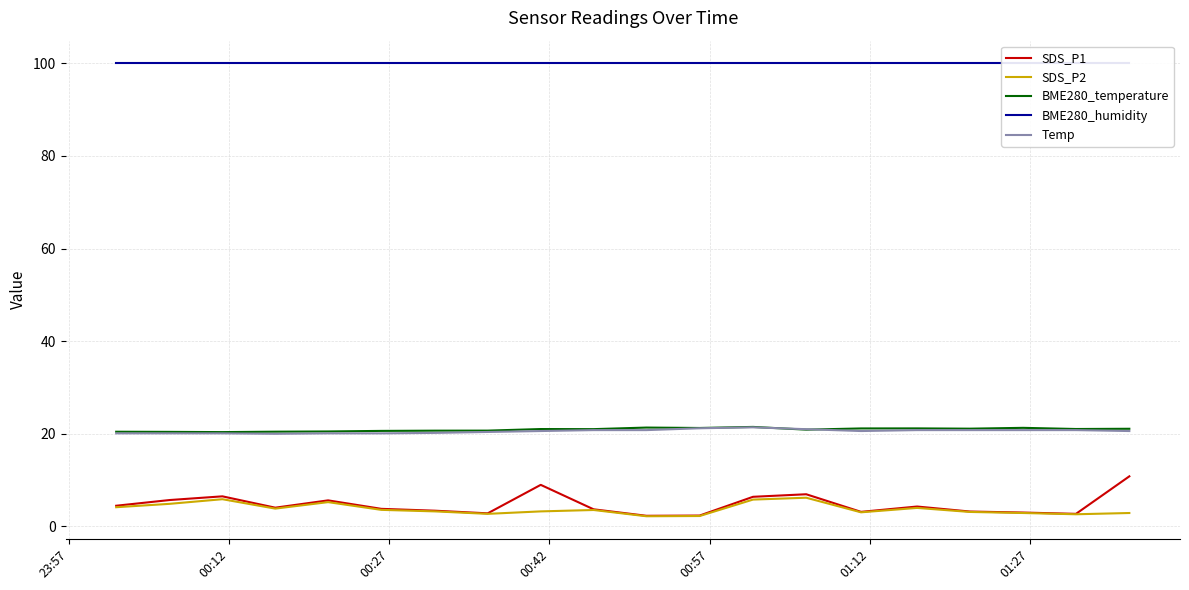

True or false: Temp and SDS_P2 cross at least once.

False